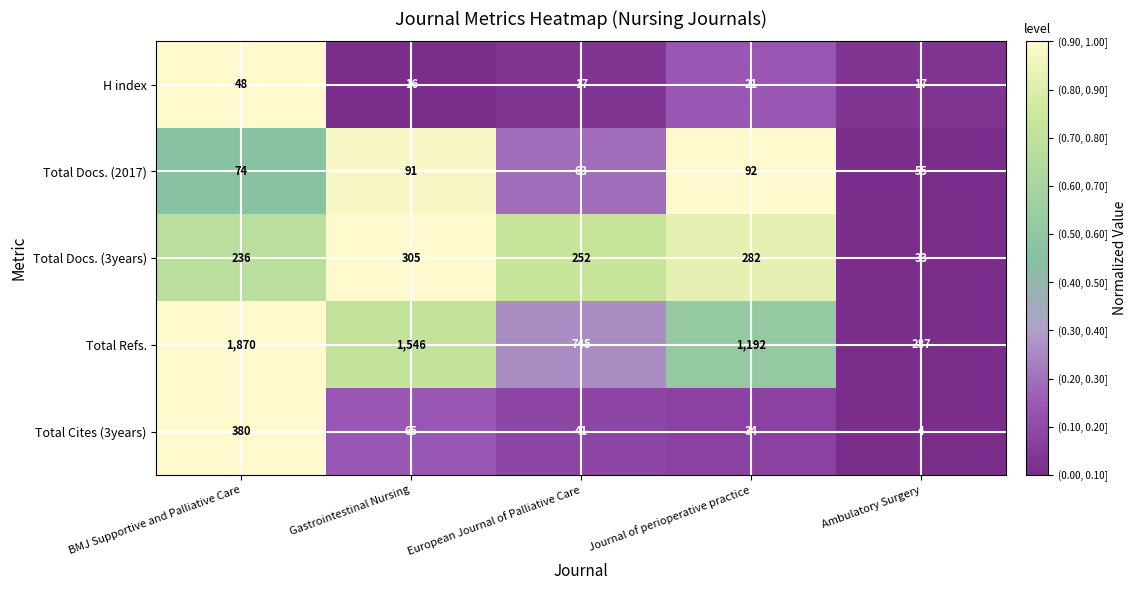

True or false: H index has a value of 30 at Ambulatory Surgery.

False